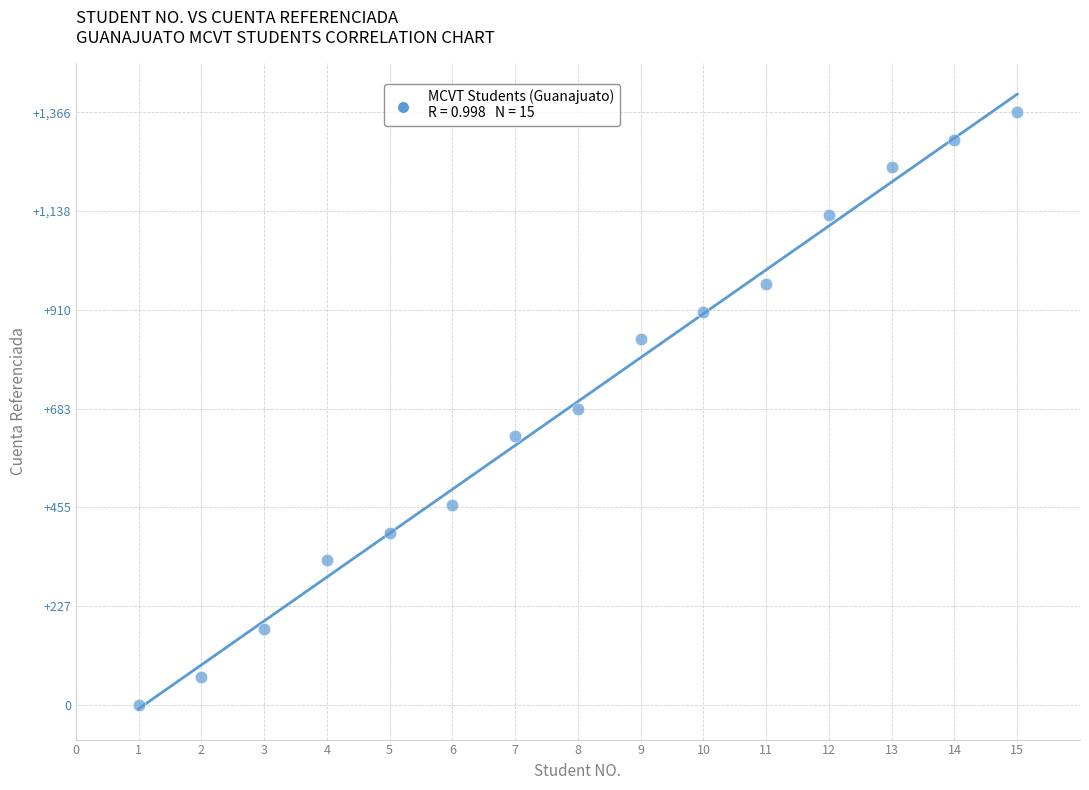

What is the range of Y values (max minus min)?

1366